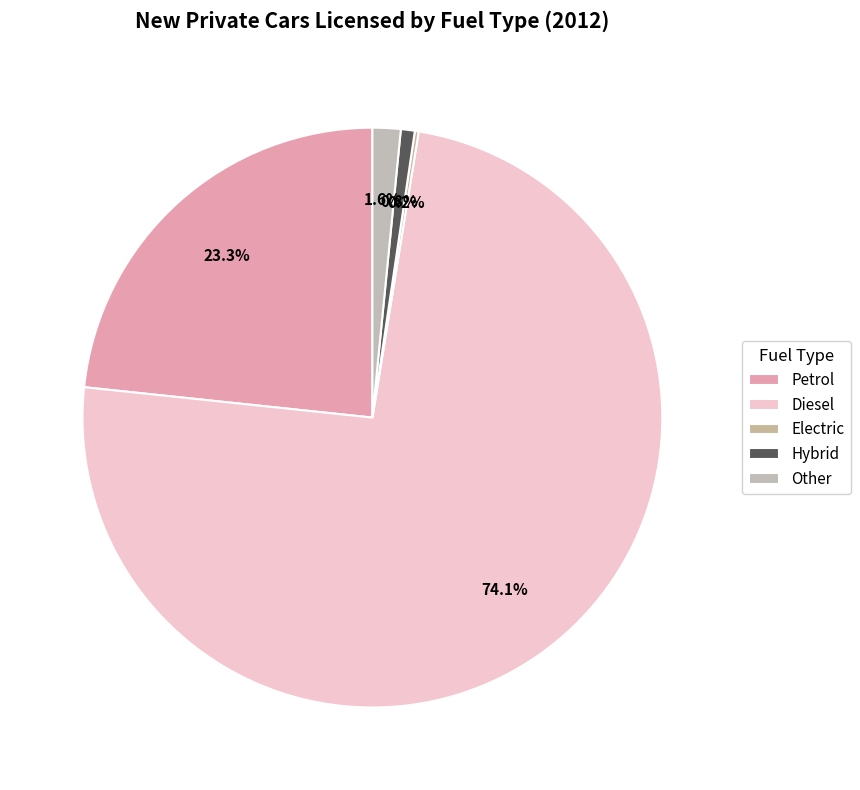

To the nearest percent, what is the difference between the largest and smallest slice percentages?

74%